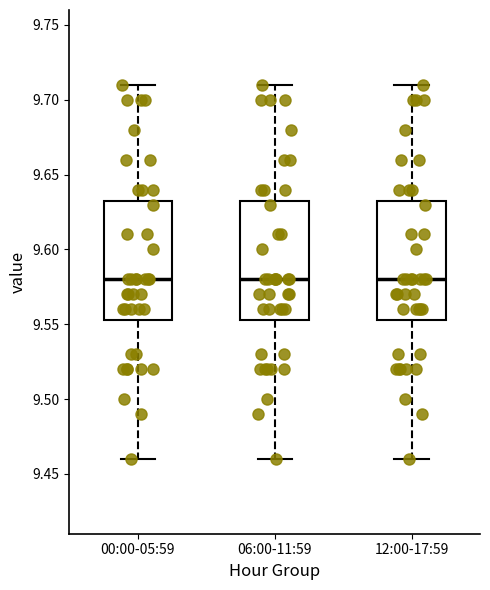

Where does the upper whisker of the box for 12:00-17:59 end on the y-axis? The values are not printed on the chart, so give them approximately, as read against the axis.

9.710